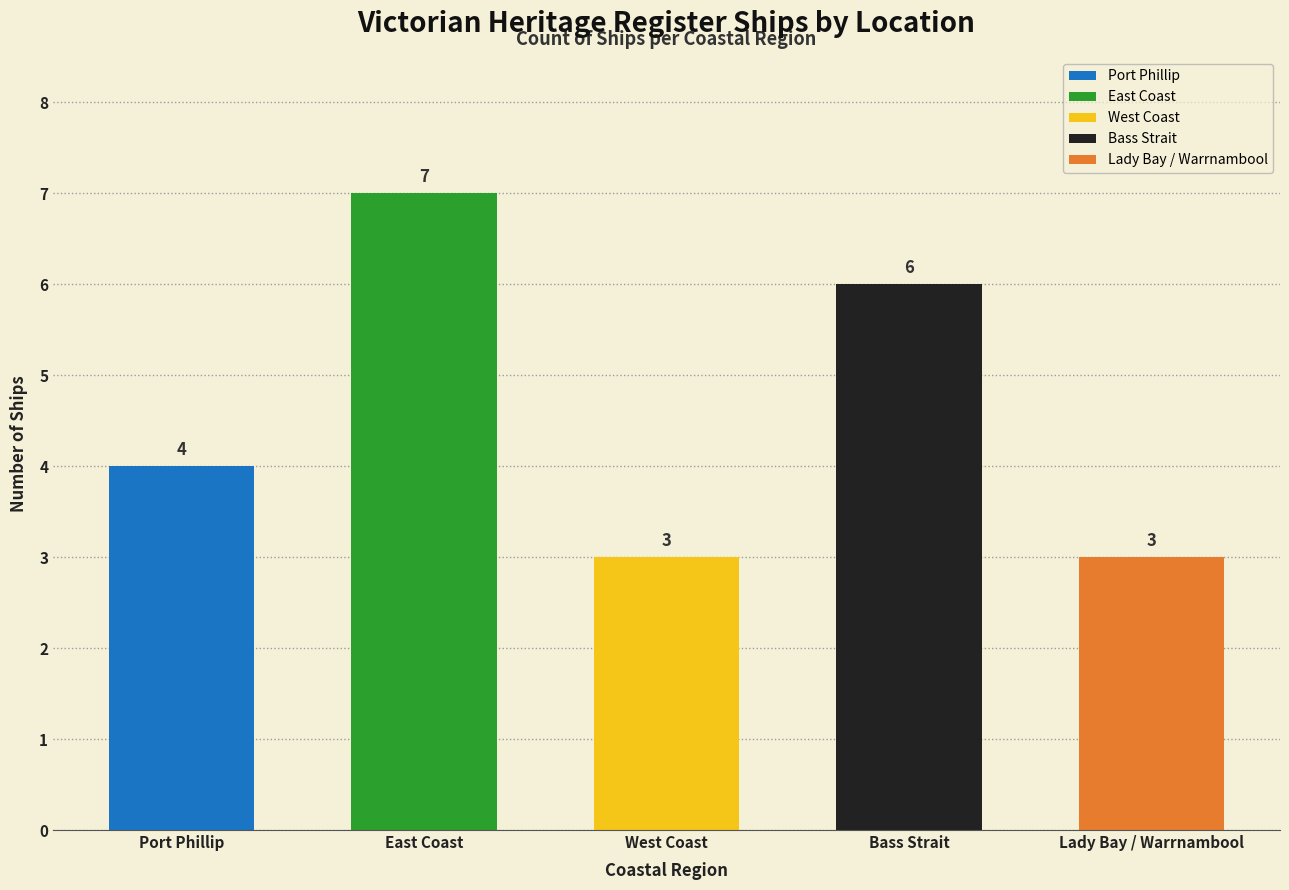

What is the minimum value shown in the chart?

3